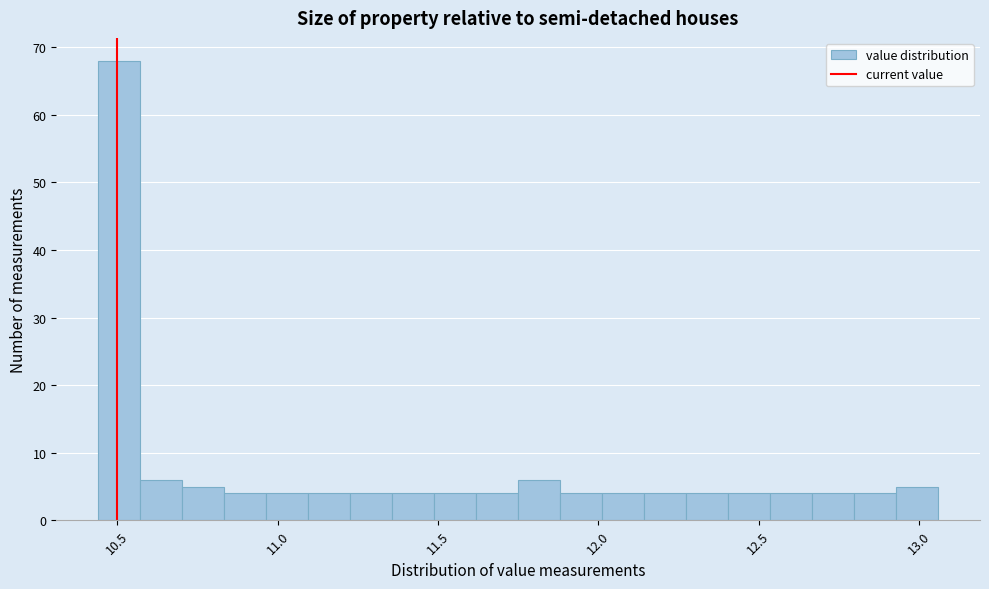

Read against the x-axis, roughly where is the centre of the tallest bar?

10.50